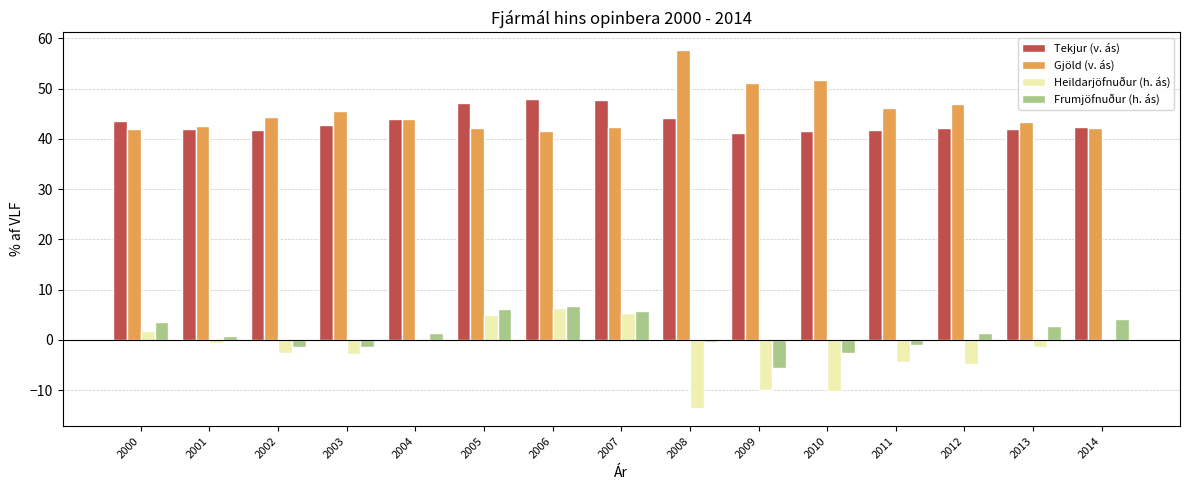

Are the bars horizontal?

No